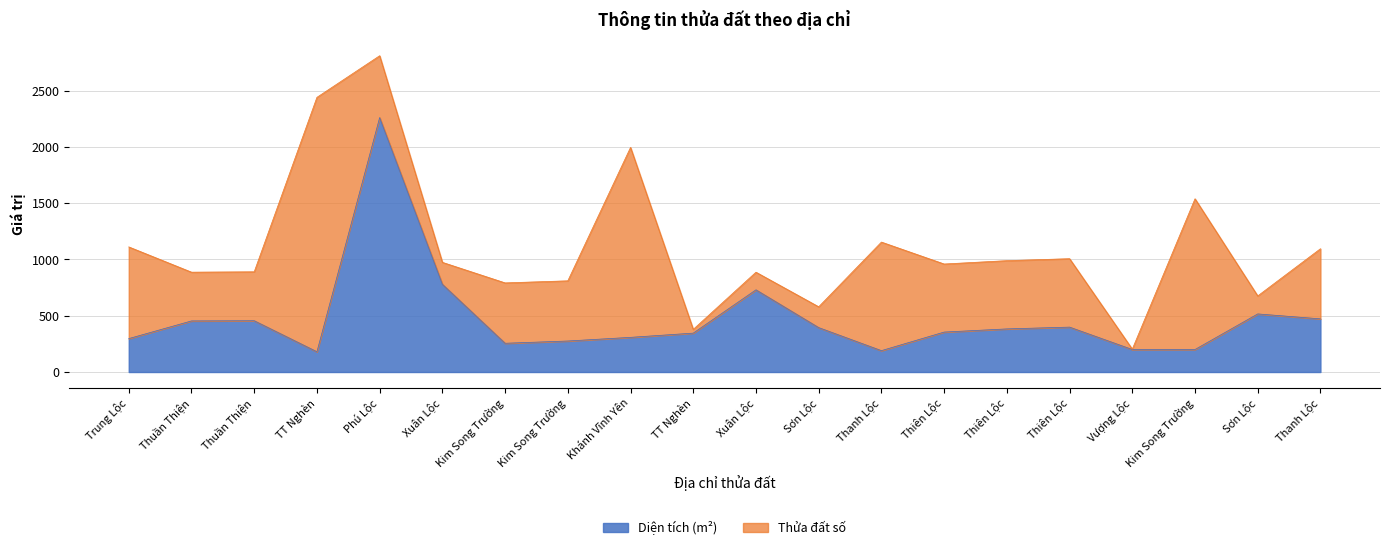

The value at Phú Lộc is 1366.9. True or false?

False